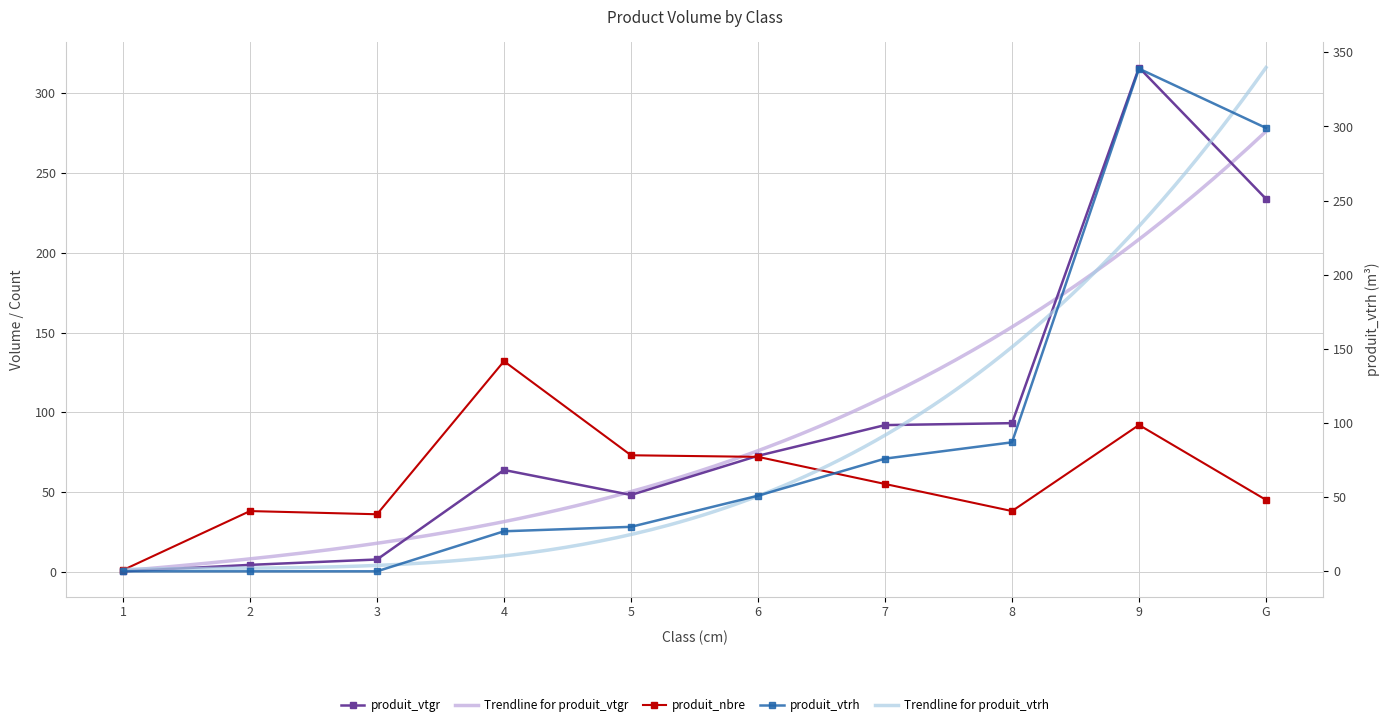

True or false: produit_vtrh and produit_nbre intersect in this chart.

True